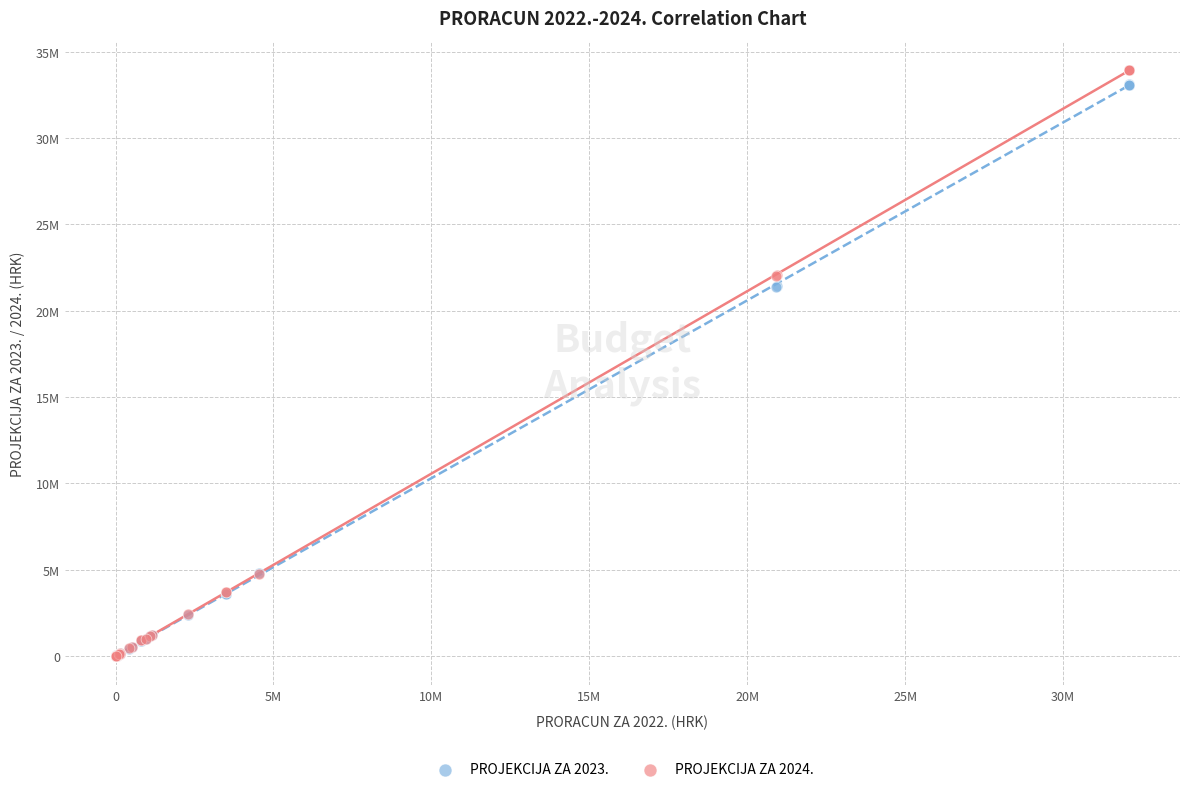

What are all the series names shown in the legend?

PROJEKCIJA ZA 2023., PROJEKCIJA ZA 2024.